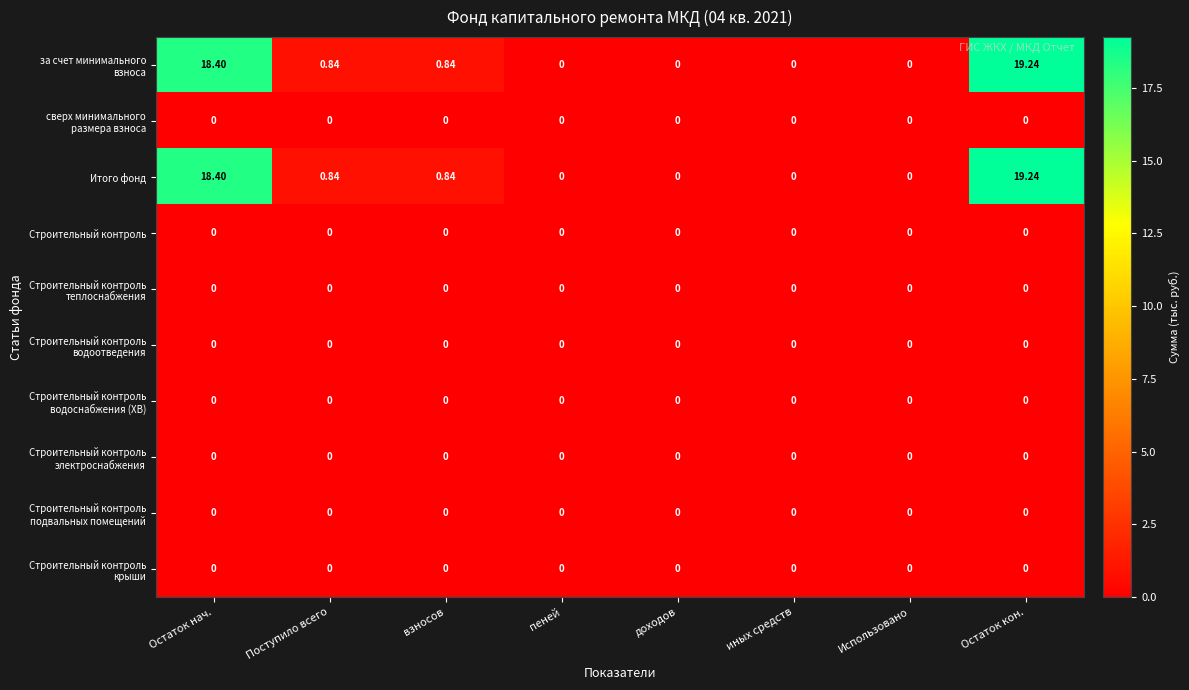

At which category is the sum across all series the highest?

Остаток кон.